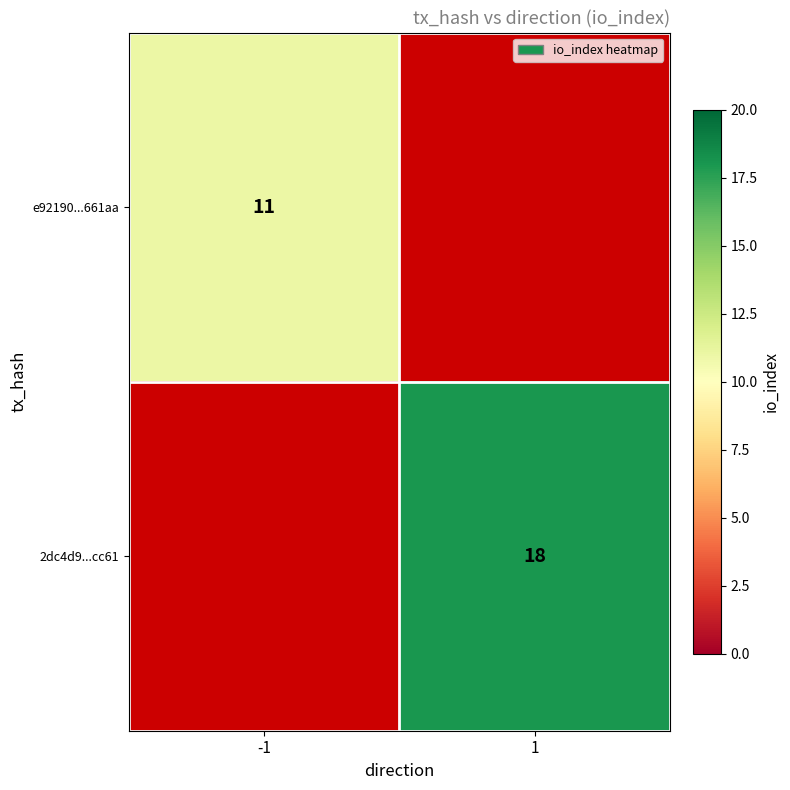

What is the smallest value displayed?

11.0